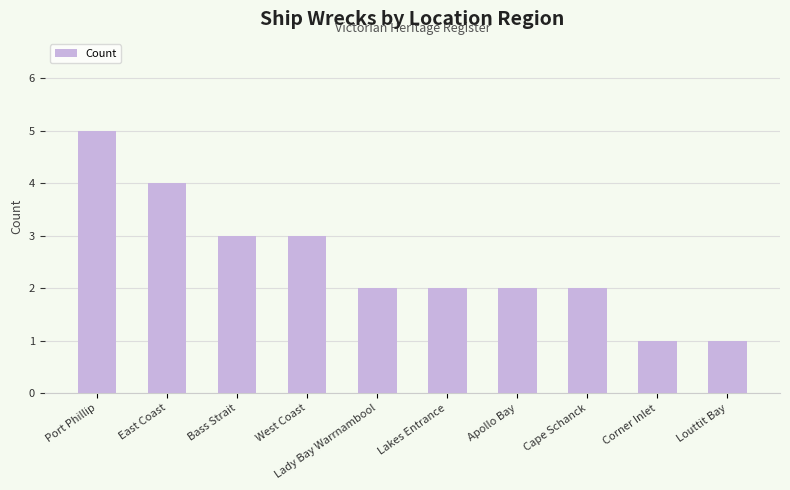

Reading right to left, what are all the values shown in this chart?

1	1	2	2	2	2	3	3	4	5